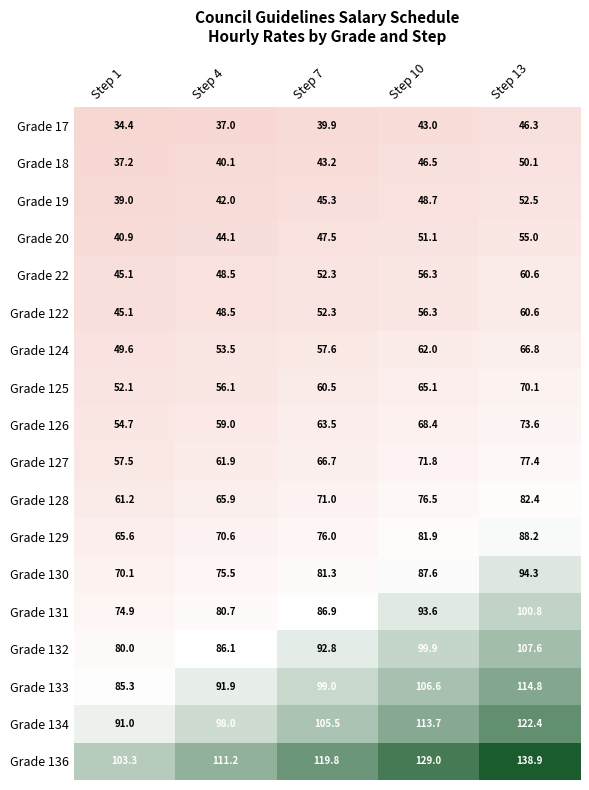

Is it true that Grade 124 equals 62.0 at Step 10?

True